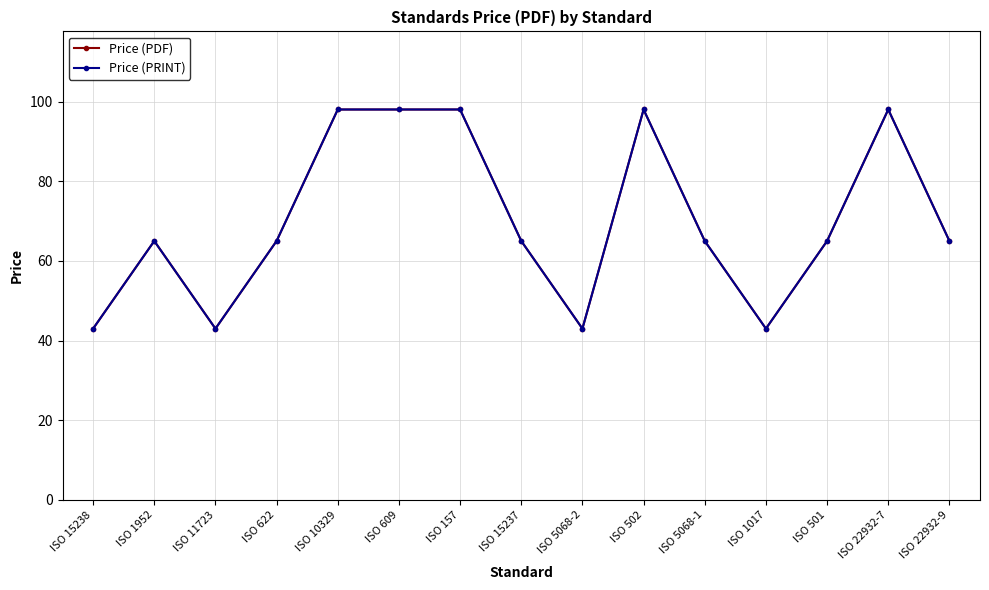

Count the number of categories in the chart.

15